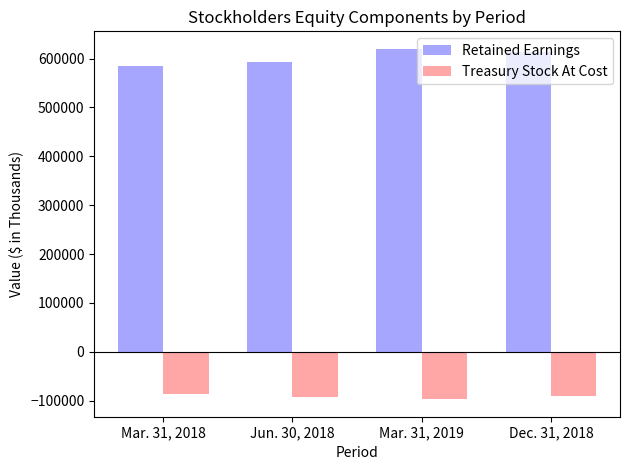

At how many categories does at least one series exceed 300886?

4